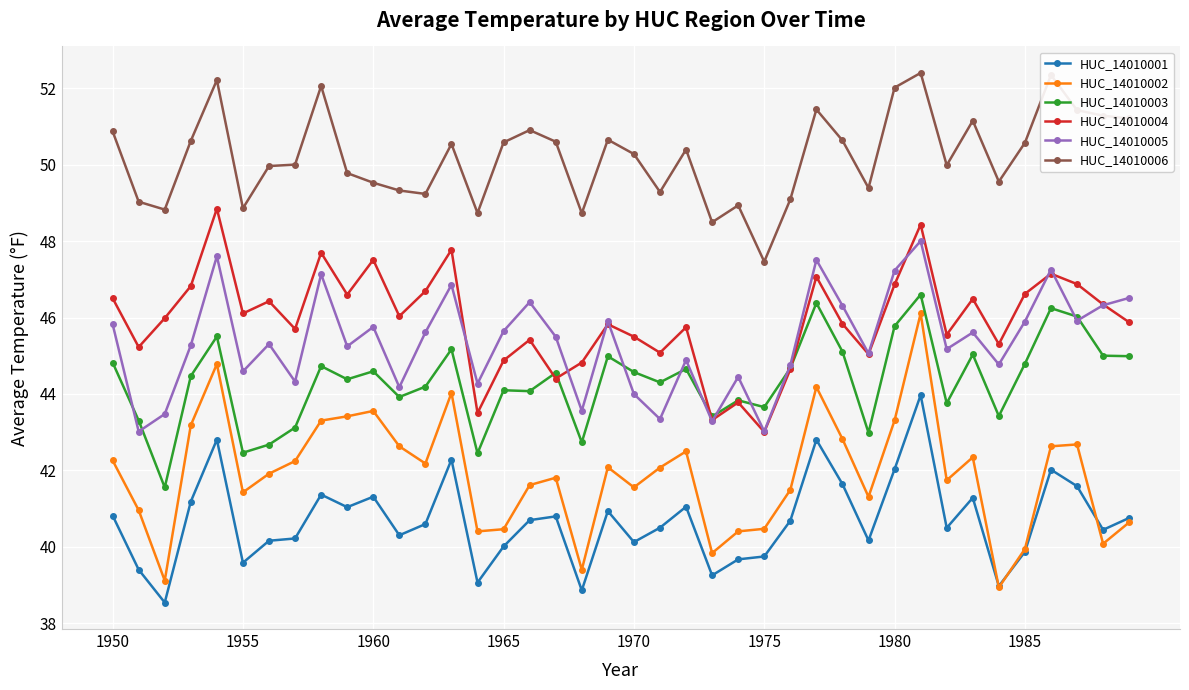

True or false: HUC_14010006 and HUC_14010003 intersect in this chart.

False